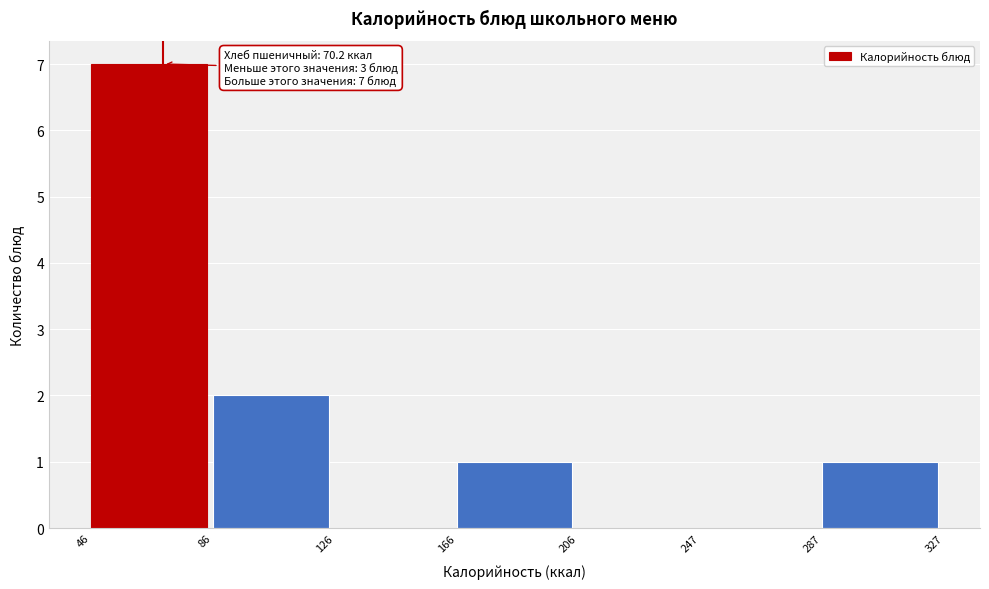

Over which range of the x-axis is the bar tallest?

46 to 86